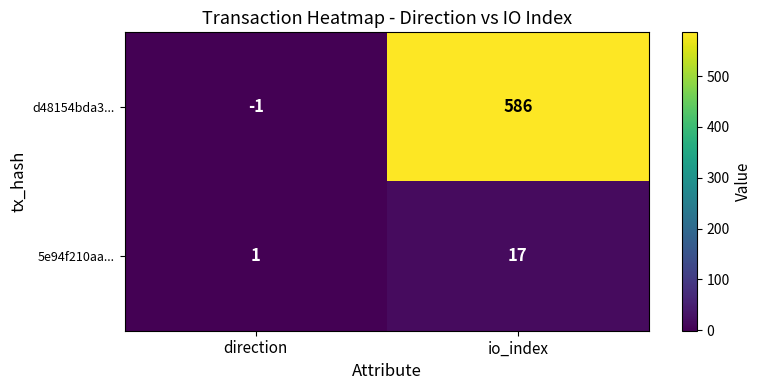

True or false: d48154bda3... has a value of -2 at direction.

False